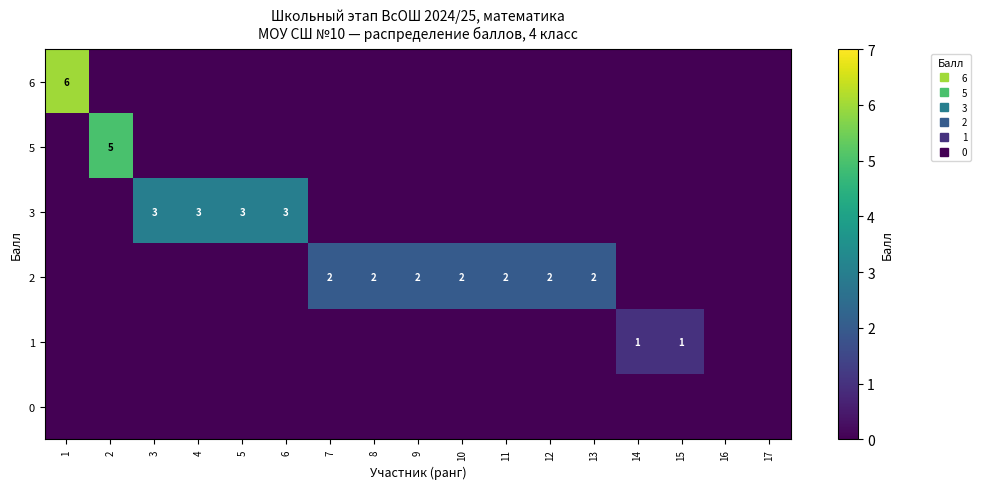

What is the sum of all 1 values?

2